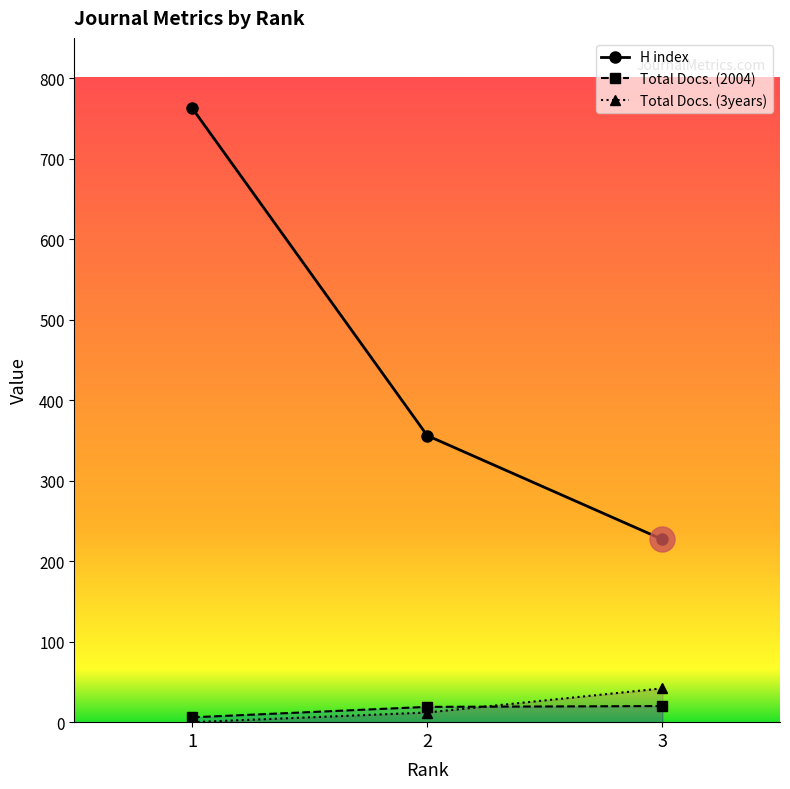

What is the value of the Total Docs. (3years) point at the 3rd from the left?

42